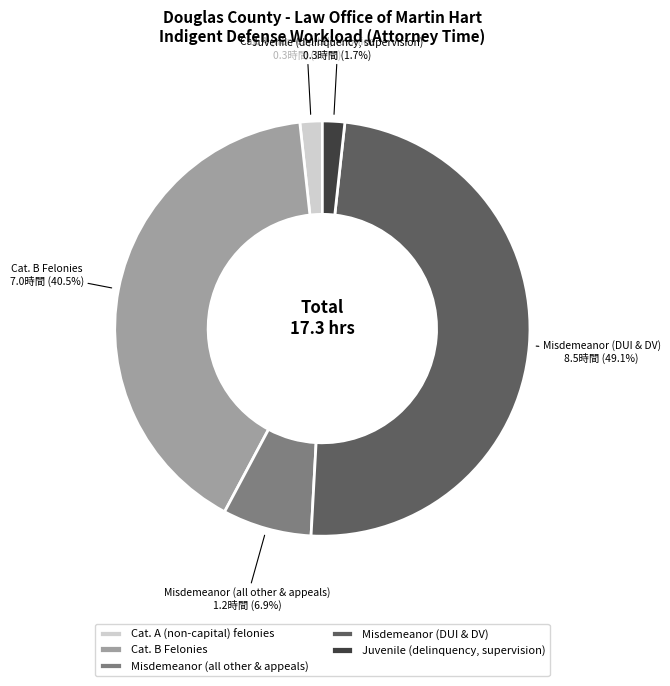

Which has a higher value, Cat. A (non-capital) felonies or Misdemeanor (DUI & DV)?

Misdemeanor (DUI & DV)